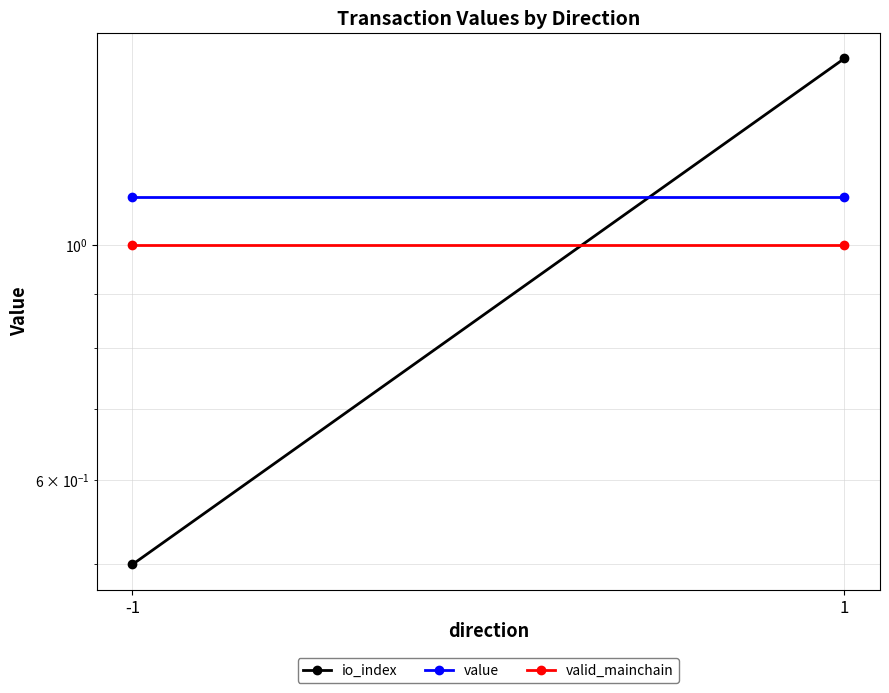

Which series changed the most between -1 and 1?

io_index